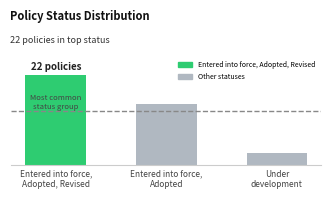

What is the difference between the maximum and minimum values?

19